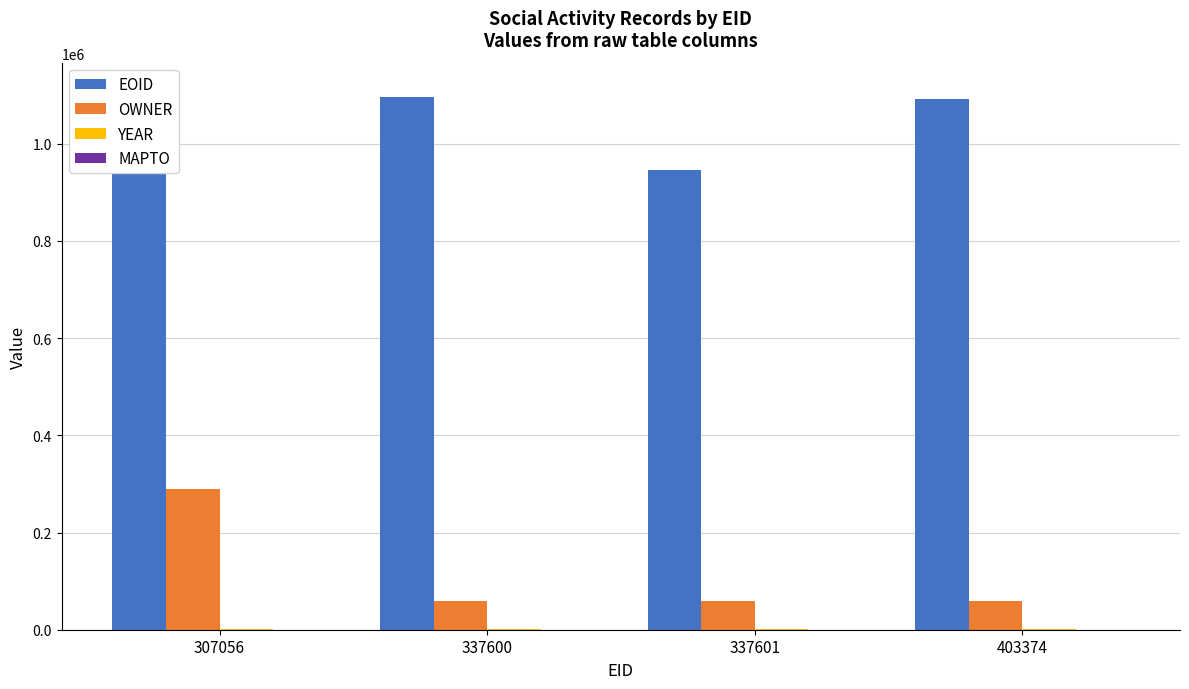

Reading right to left, transcribe all the data shown in this chart.

EOID: 403374=1092096	337601=947027	337600=1095316	307056=1111343
OWNER: 403374=60033	337601=60033	337600=60033	307056=289954
YEAR: 403374=2018	337601=2018	337600=2018	307056=2018
MAPTO: 403374=0	337601=0	337600=0	307056=0